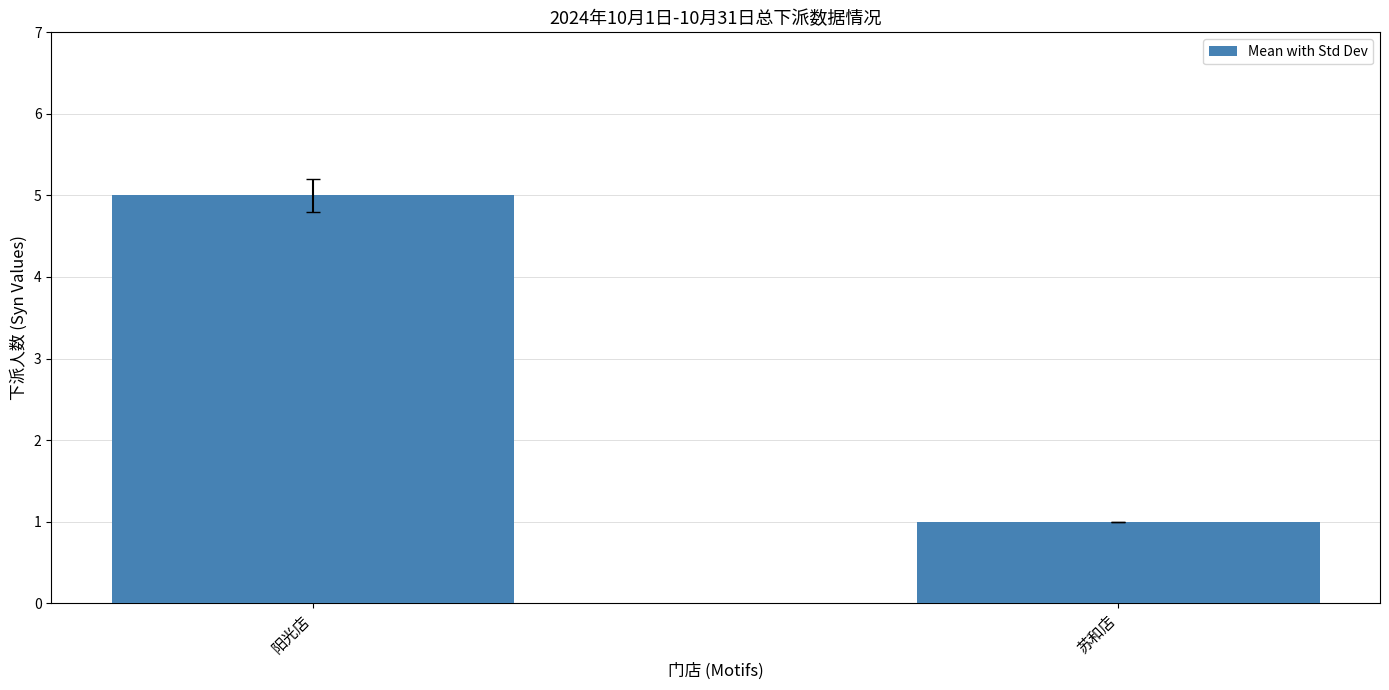

What is the average value?

3